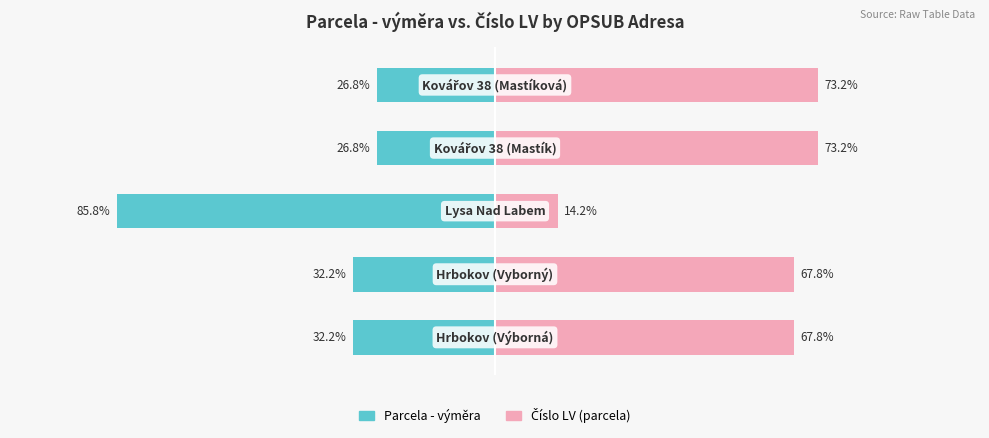

What are all the series names shown in the legend?

Parcela - výměra, Číslo LV (parcela)